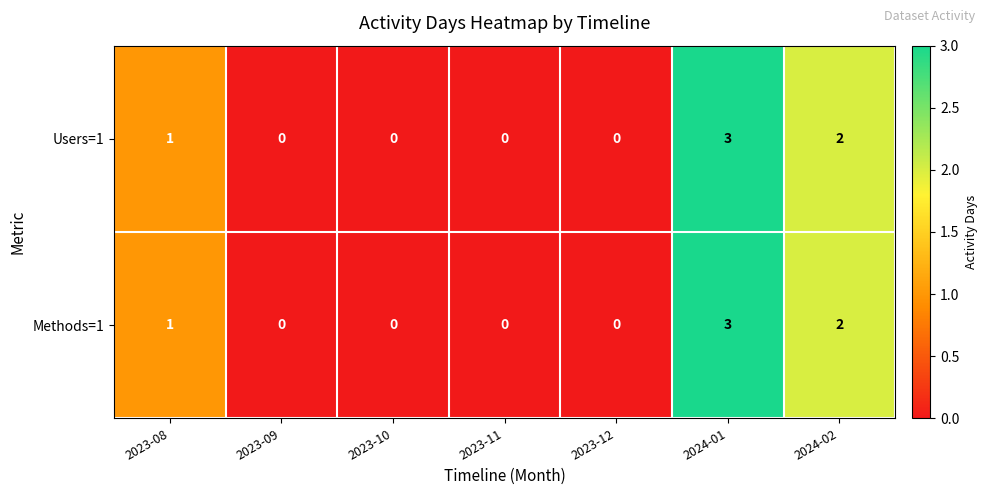

Which label corresponds to the largest value in the chart?

2024-01